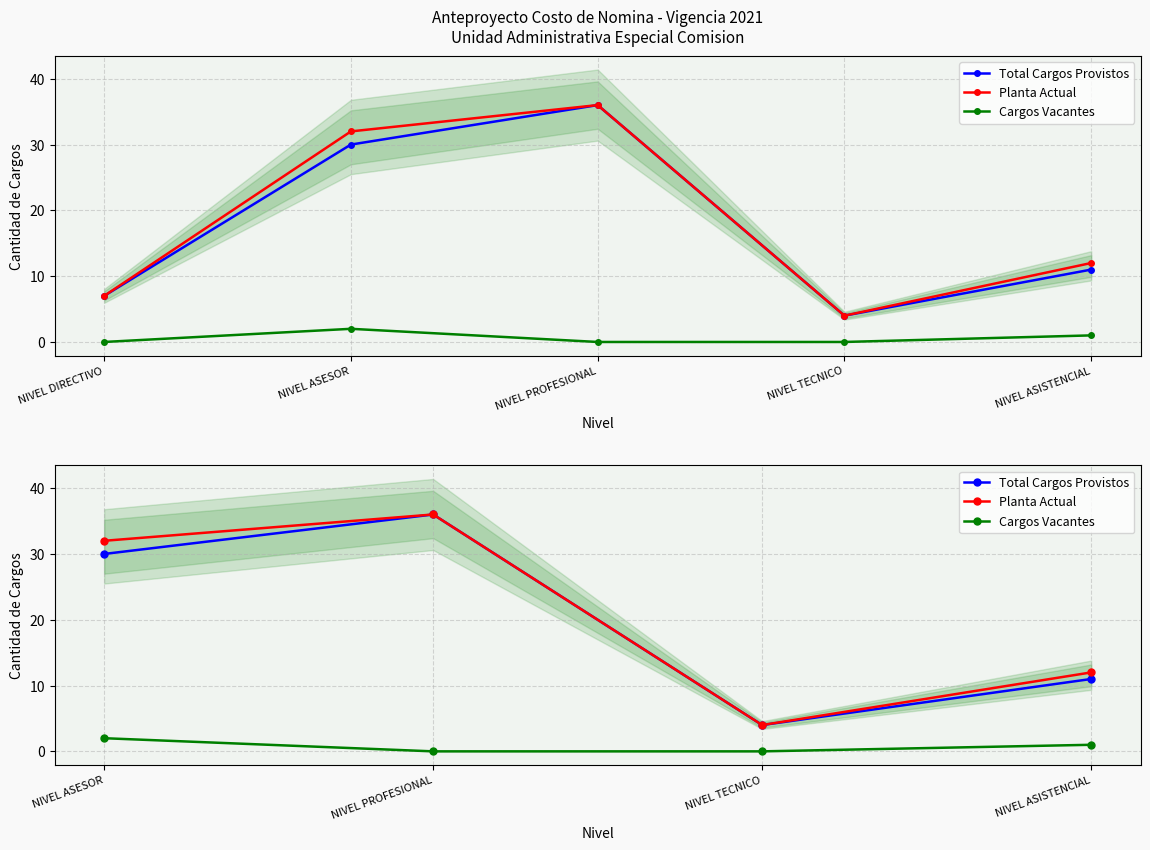

True or false: Cargos Vacantes has more than 0 interior local peaks.

False